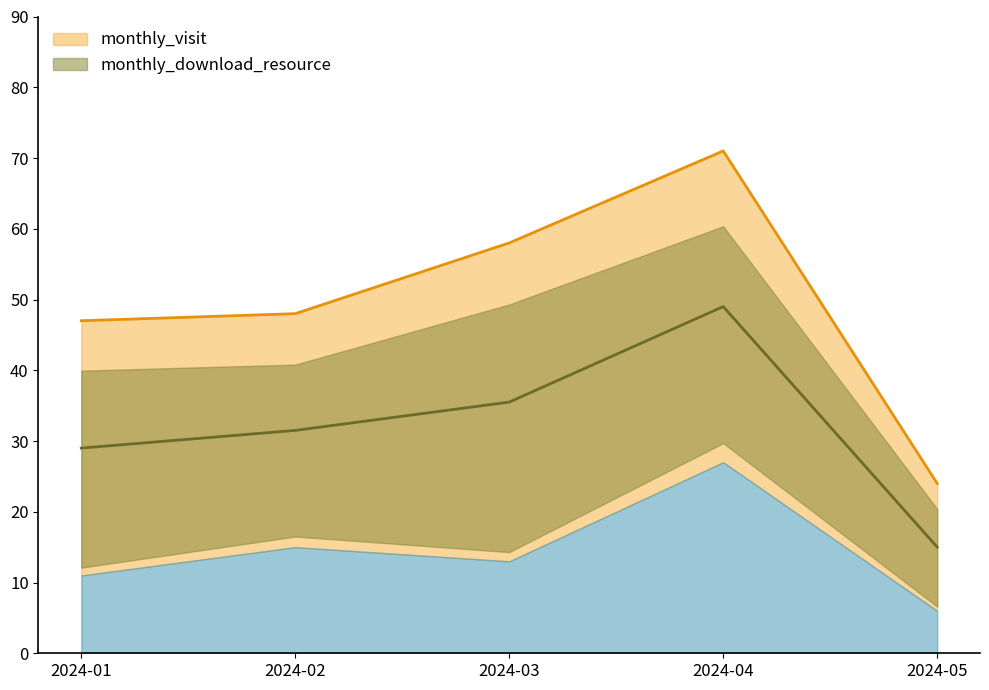

What is the difference between the maximum and minimum values?

47